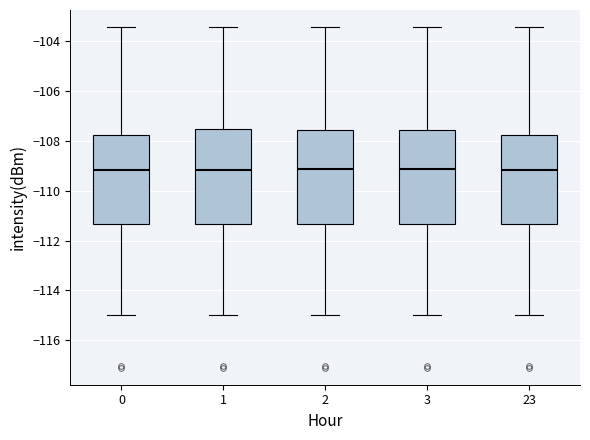

Reading left to right, transcribe this box plot: for each box, give where its median line is, the range the box spans, and where its two whiskers end, as read against the y-axis. The values are not printed on the chart, so give them approximately, as read against the axis.

0: median -109.2, box -111.4 to -107.8, whiskers -115.0 to -103.4
1: median -109.2, box -111.4 to -107.6, whiskers -115.0 to -103.4
2: median -109.2, box -111.4 to -107.6, whiskers -115.0 to -103.4
3: median -109.2, box -111.4 to -107.6, whiskers -115.0 to -103.4
23: median -109.2, box -111.4 to -107.8, whiskers -115.0 to -103.4